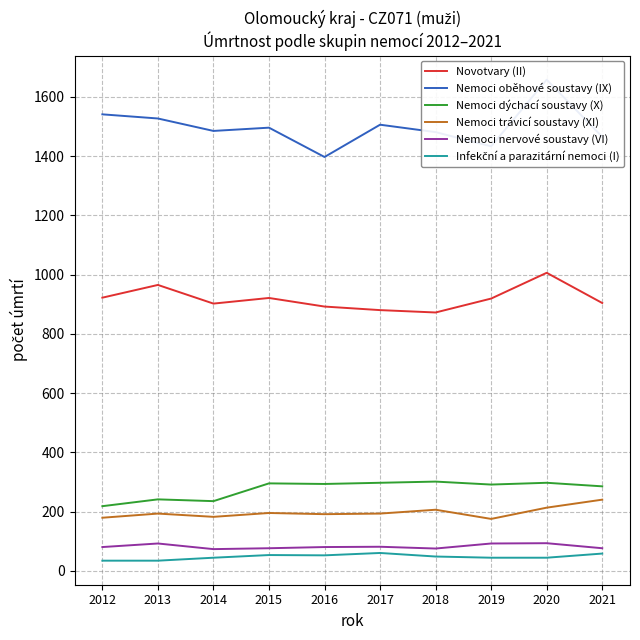

List the series in order of their peak value, highest first.

Nemoci oběhové soustavy (IX), Novotvary (II), Nemoci dýchací soustavy (X), Nemoci trávicí soustavy (XI), Nemoci nervové soustavy (VI), Infekční a parazitární nemoci (I)